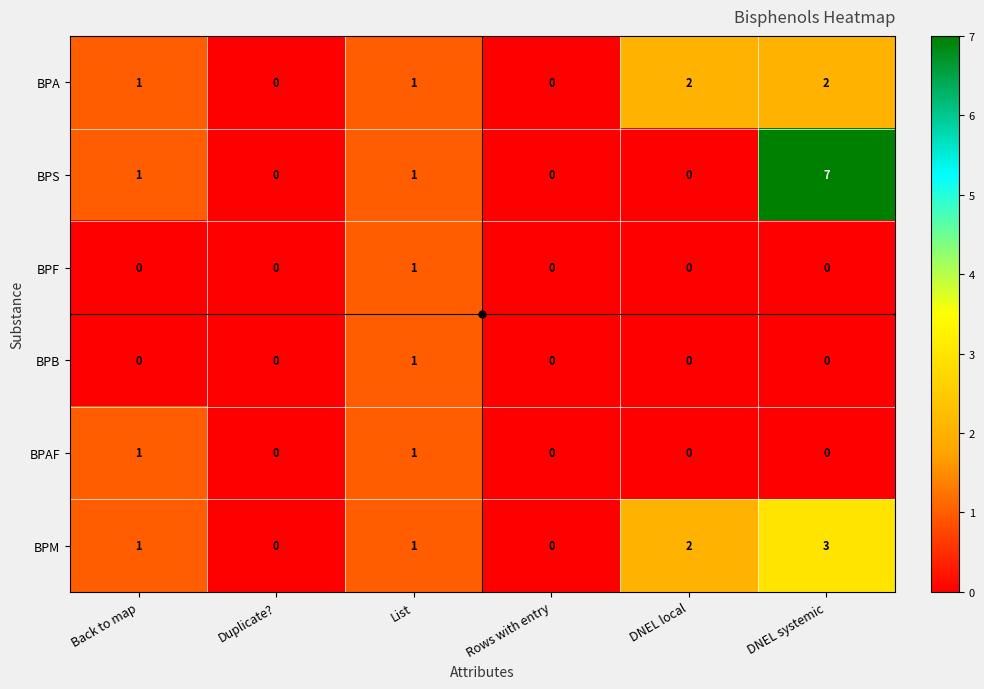

The value of BPA at Back to map is 0. True or false?

False